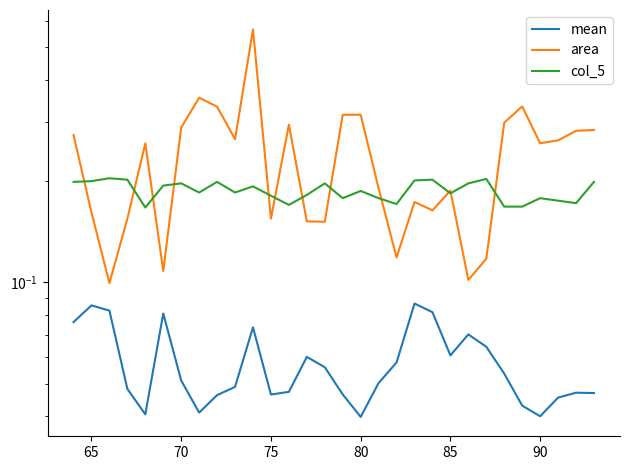

Is it true that col_5 equals 0.4 at 29?

False